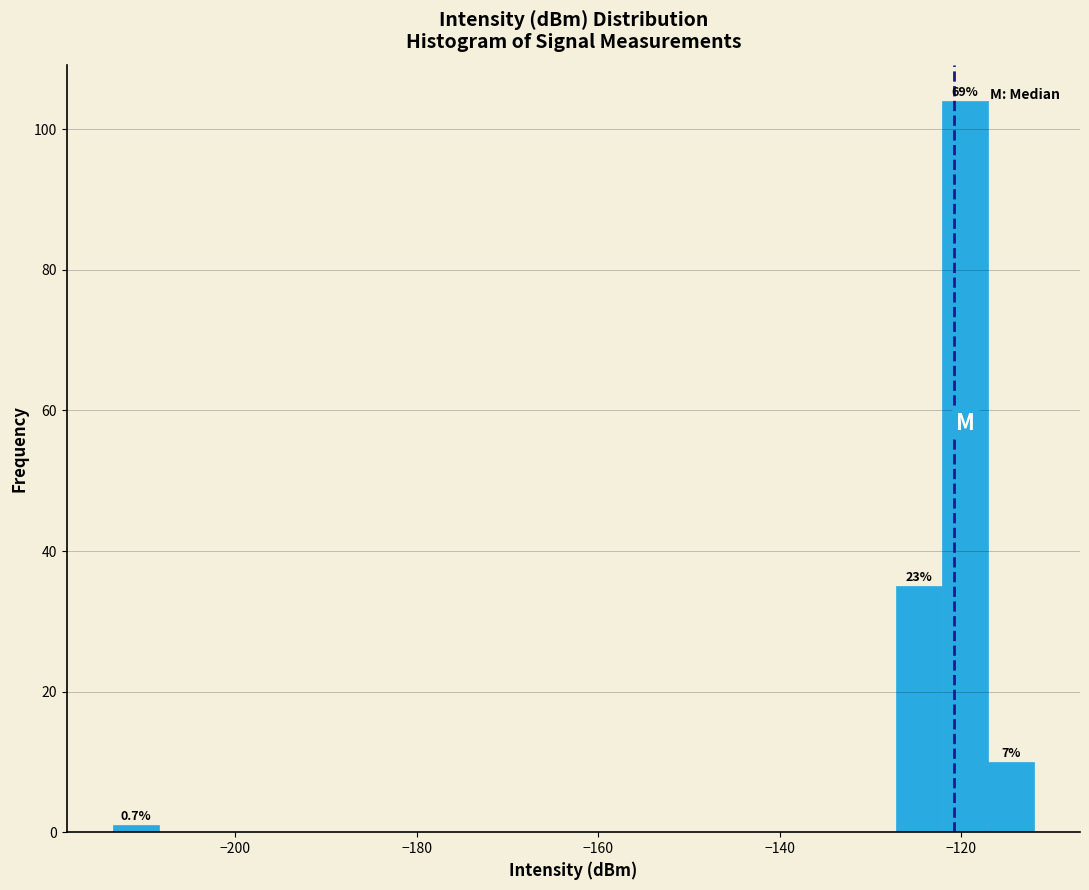

Around what value on the x-axis is the tallest bar? Give the approximate position of its centre, as read against the axis.

-120